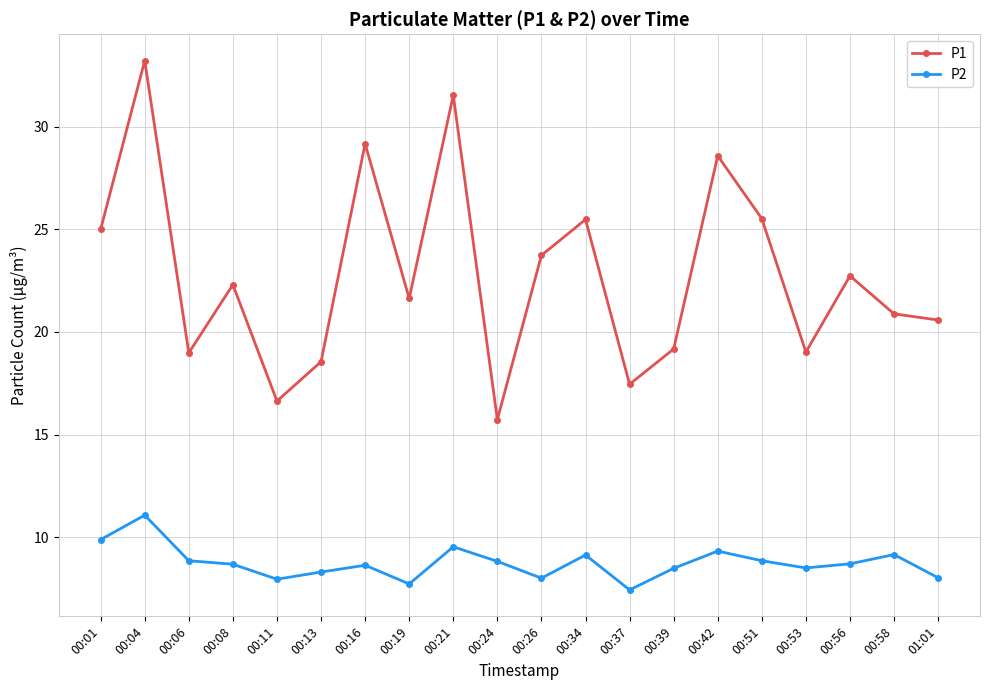

List the series in order of their peak value, highest first.

P1, P2